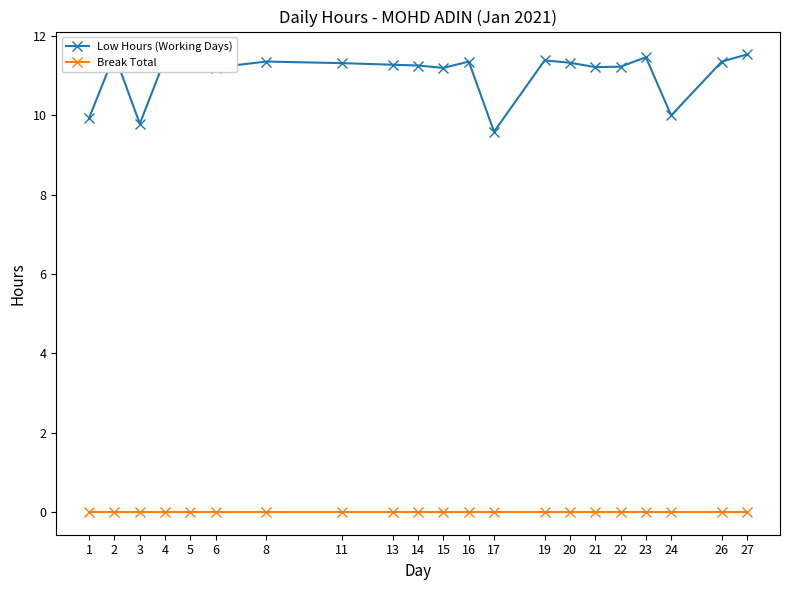

What are all the series names shown in the legend?

Low Hours (Working Days), Break Total